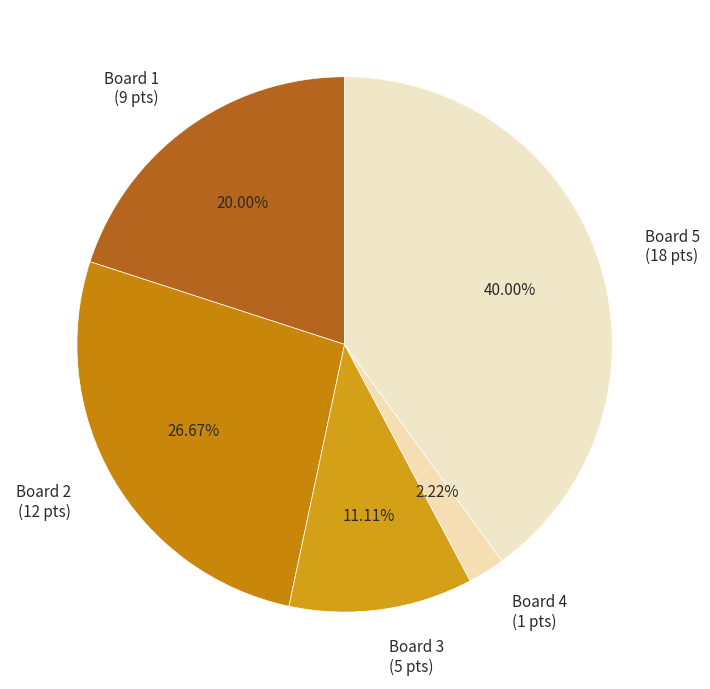

Which has a higher value, Board 2 or Board 3?

Board 2